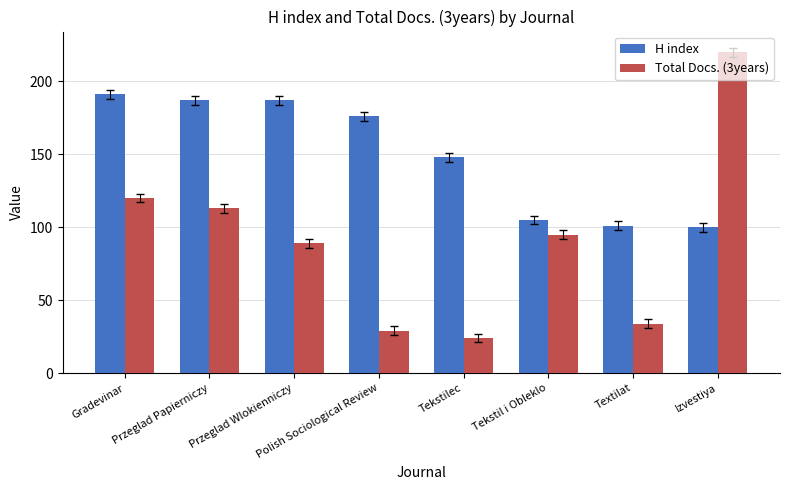

At which category is the sum across all series the highest?

Izvestiya